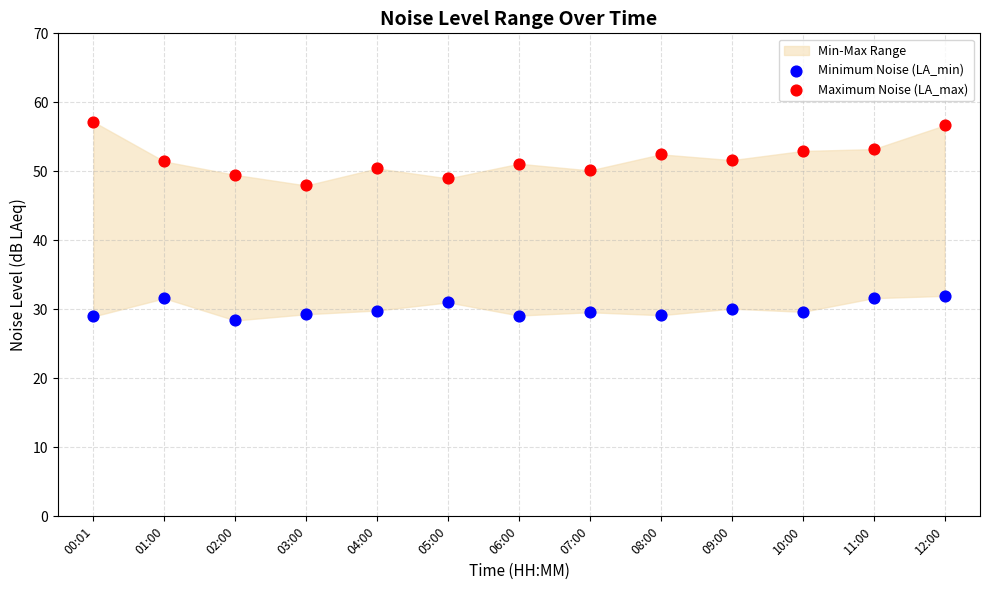

Which series contains the lowest Y value?

Minimum Noise (LA_min)